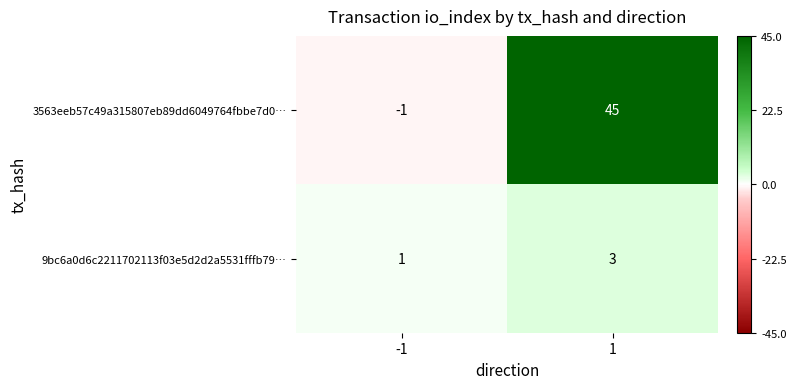

Reading right to left, extract all data points from this chart.

3563eeb57c49a315807eb89dd6049764fbbe7d0…: 45	-1
9bc6a0d6c2211702113f03e5d2d2a5531fffb79…: 3	1